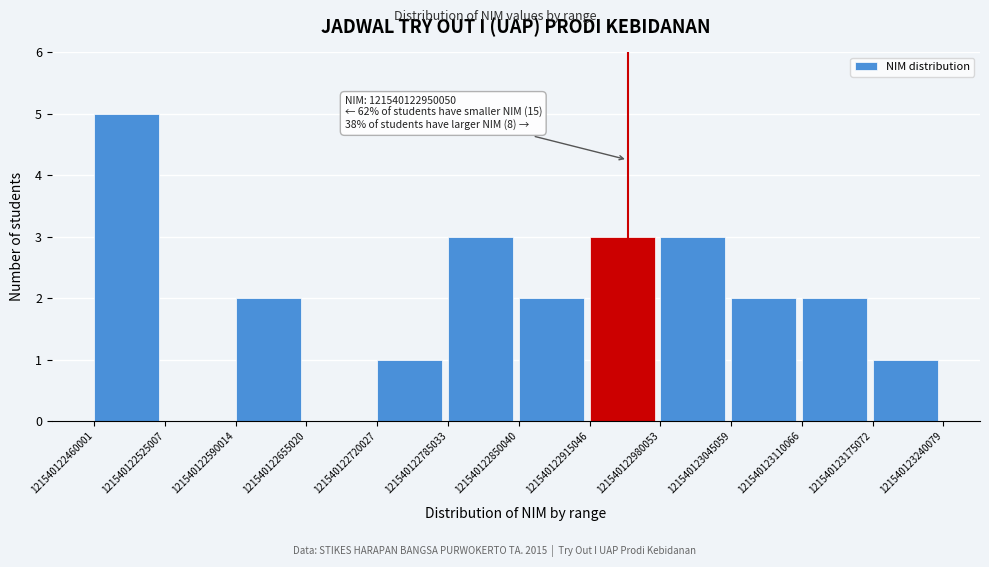

Over which range of the x-axis is the bar tallest?

121540122460001 to 121540122525007